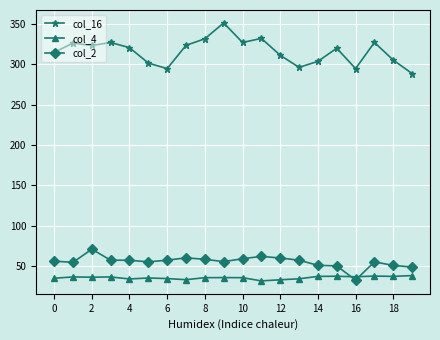

What is the difference between the maximum and minimum values in the col_2 series?

38.3